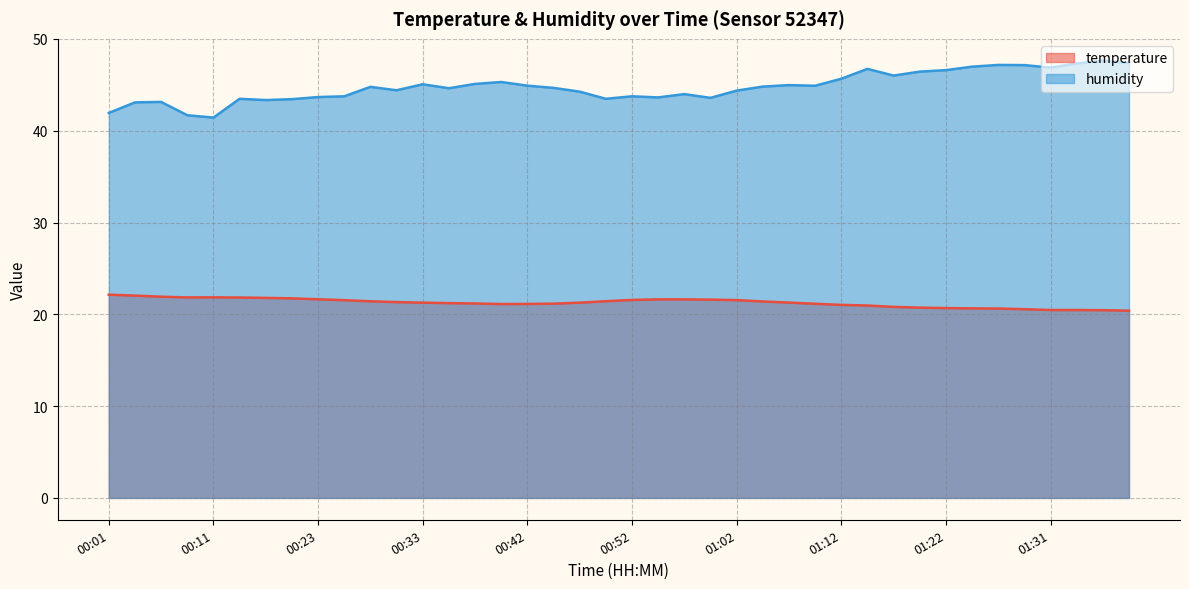

Reading right to left, list all the values displayed in this chart.

temperature: 01:39=20.4	01:36=20.4	01:34=20.5	01:31=20.5	01:29=20.6	01:26=20.6	01:24=20.6	01:22=20.7	01:19=20.7	01:17=20.8	01:14=21.0	01:12=21.0	01:09=21.1	01:07=21.3	01:05=21.4	01:02=21.6	01:00=21.6	00:57=21.6	00:55=21.6	00:52=21.6	00:50=21.4	00:47=21.3	00:45=21.2	00:42=21.1	00:40=21.1	00:38=21.2	00:35=21.2	00:33=21.3	00:30=21.3	00:28=21.4	00:25=21.5	00:23=21.6	00:20=21.7	00:18=21.8	00:16=21.8	00:11=21.9	00:08=21.8	00:06=21.9	00:04=22.0	00:01=22.1
humidity: 01:39=47.4	01:36=47.6	01:34=47.3	01:31=46.9	01:29=47.1	01:26=47.2	01:24=47.0	01:22=46.6	01:19=46.4	01:17=46.0	01:14=46.7	01:12=45.7	01:09=44.9	01:07=45.0	01:05=44.8	01:02=44.4	01:00=43.6	00:57=44.0	00:55=43.6	00:52=43.8	00:50=43.5	00:47=44.3	00:45=44.7	00:42=44.9	00:40=45.3	00:38=45.1	00:35=44.6	00:33=45.1	00:30=44.4	00:28=44.8	00:25=43.8	00:23=43.7	00:20=43.4	00:18=43.3	00:16=43.5	00:11=41.4	00:08=41.7	00:06=43.1	00:04=43.1	00:01=41.9